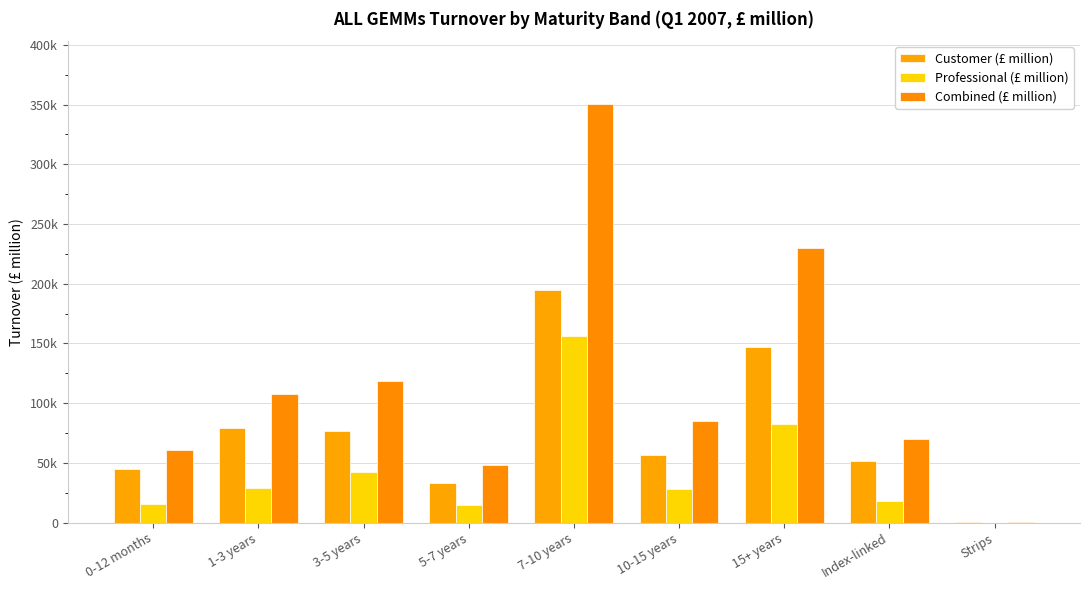

What is the maximum value for Customer (£ million)?

194551.7